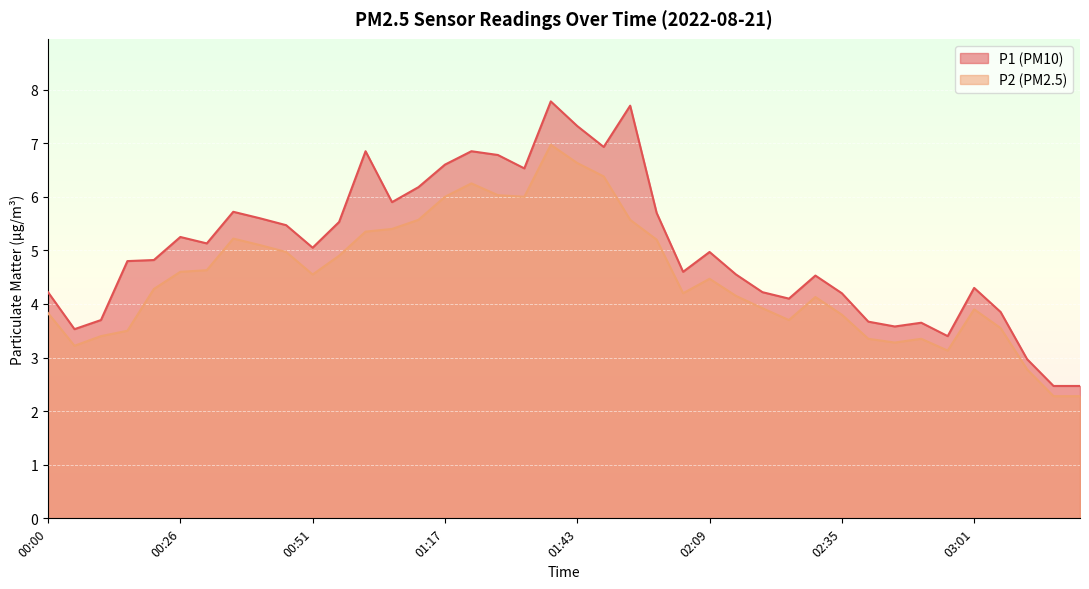

What is the difference between the maximum and minimum values in the P1 series?

5.3